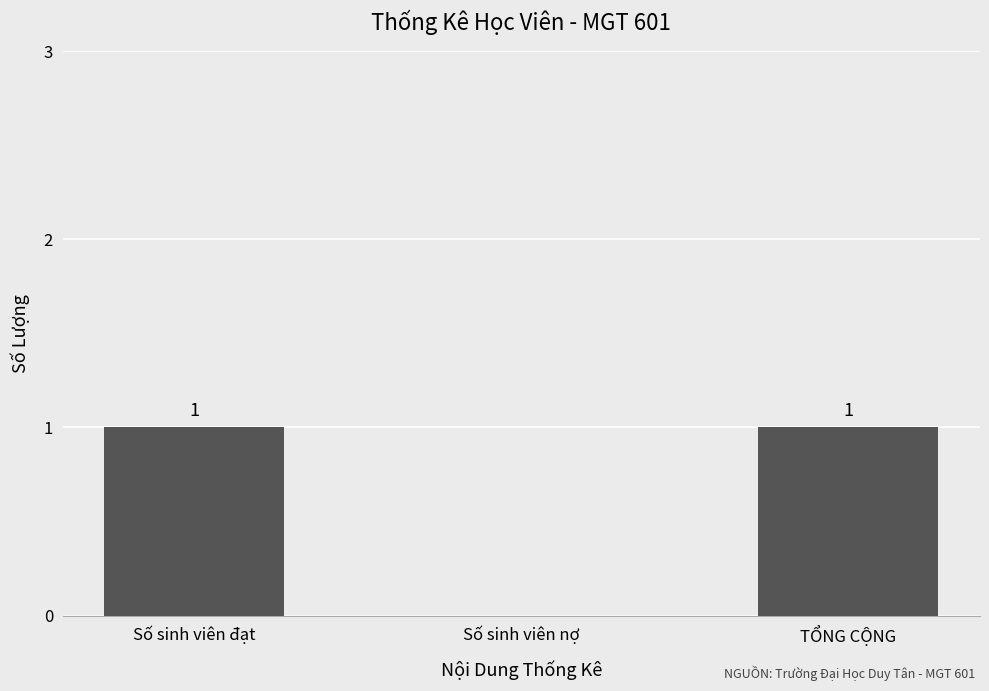

Which has a higher value, Số sinh viên nợ or Số sinh viên đạt?

Số sinh viên đạt